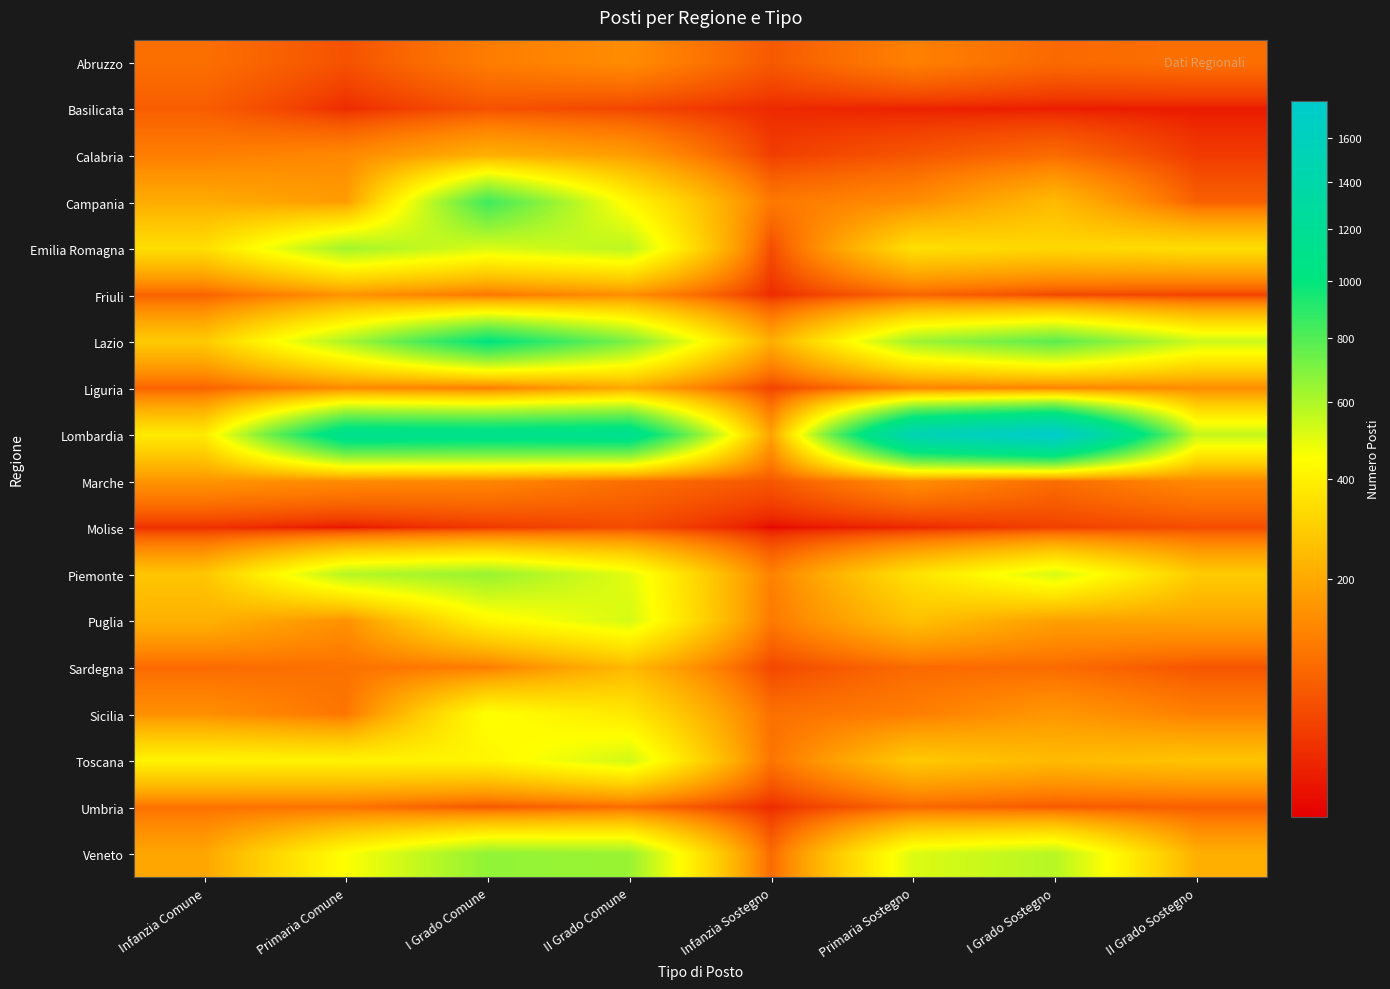

What is the difference between the highest and lowest values at Infanzia Sostegno?

205